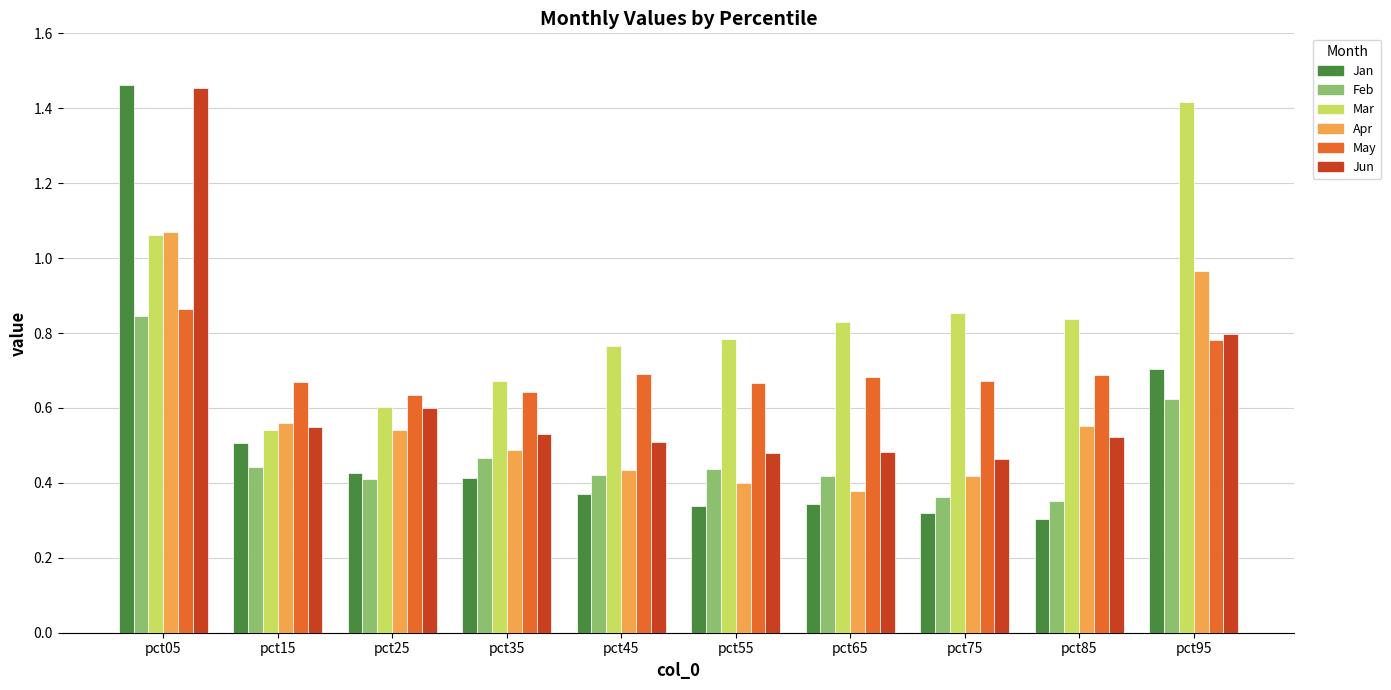

What is the sum of the Jun values at pct05 and pct75?

1.9